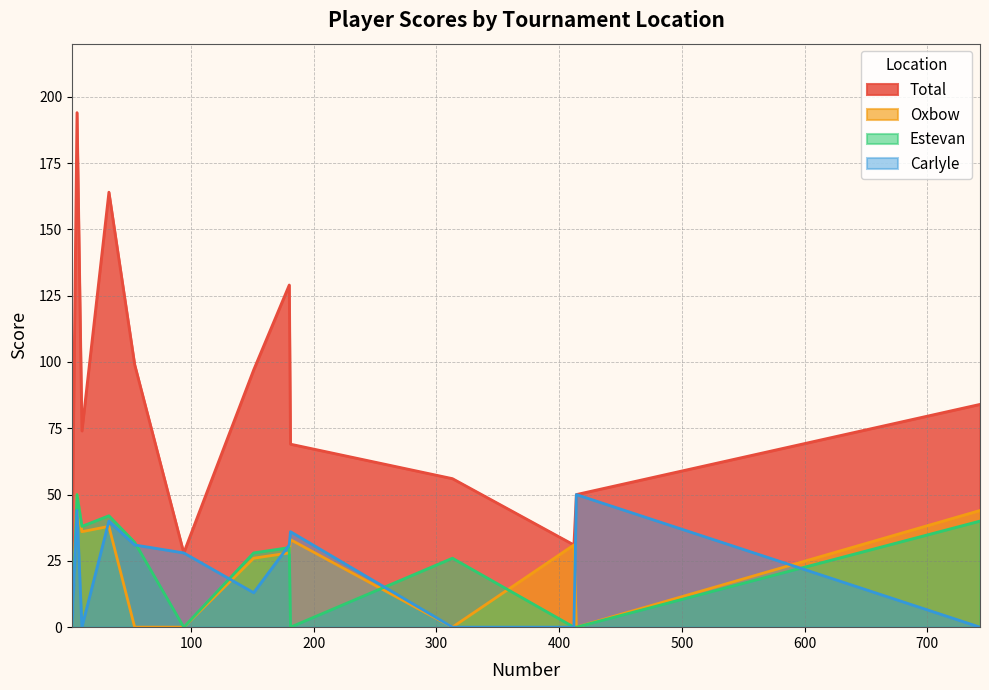

What is the maximum value for Estevan?

50